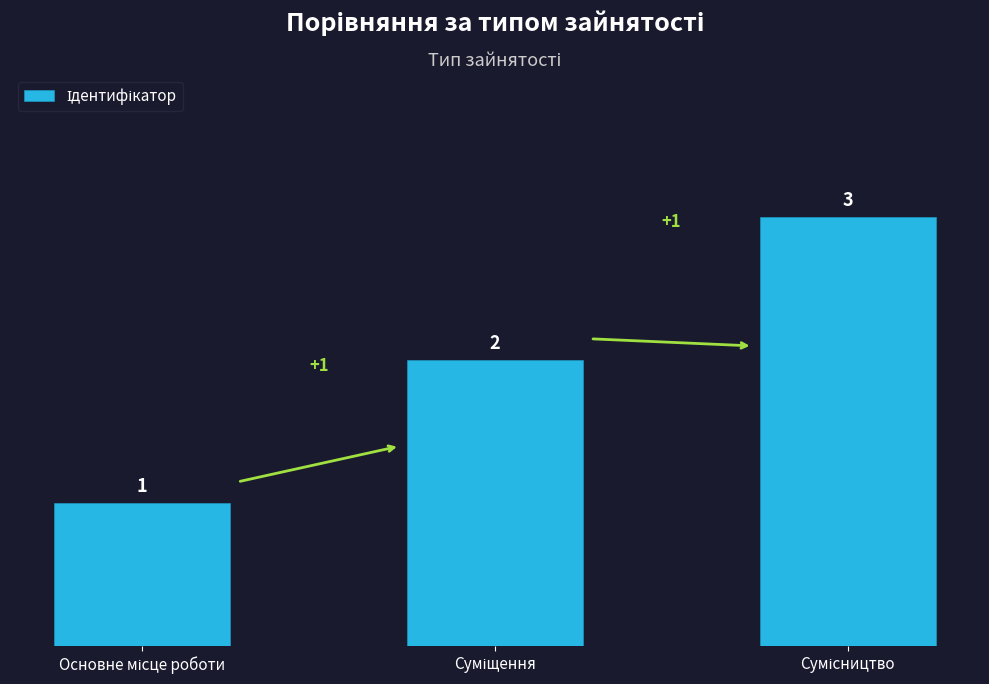

What is the value of the 2nd bar from the left?

2